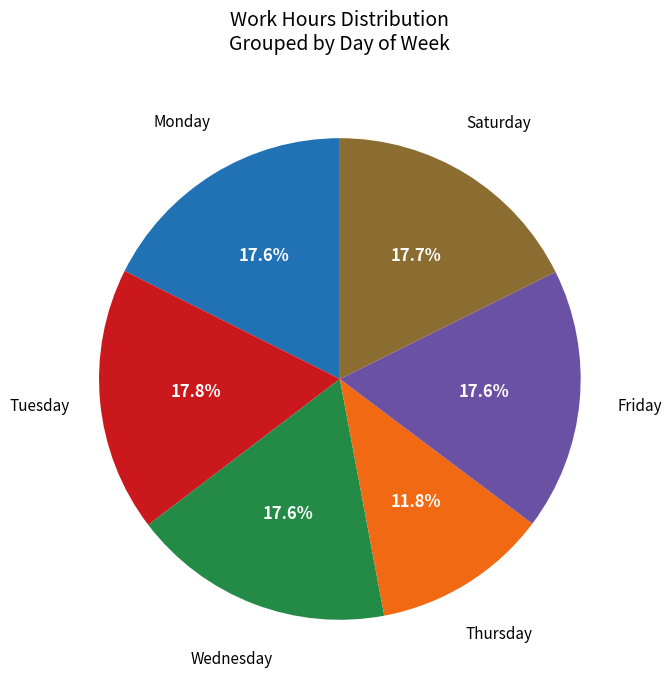

To the nearest percent, what is the average slice percentage?

17%